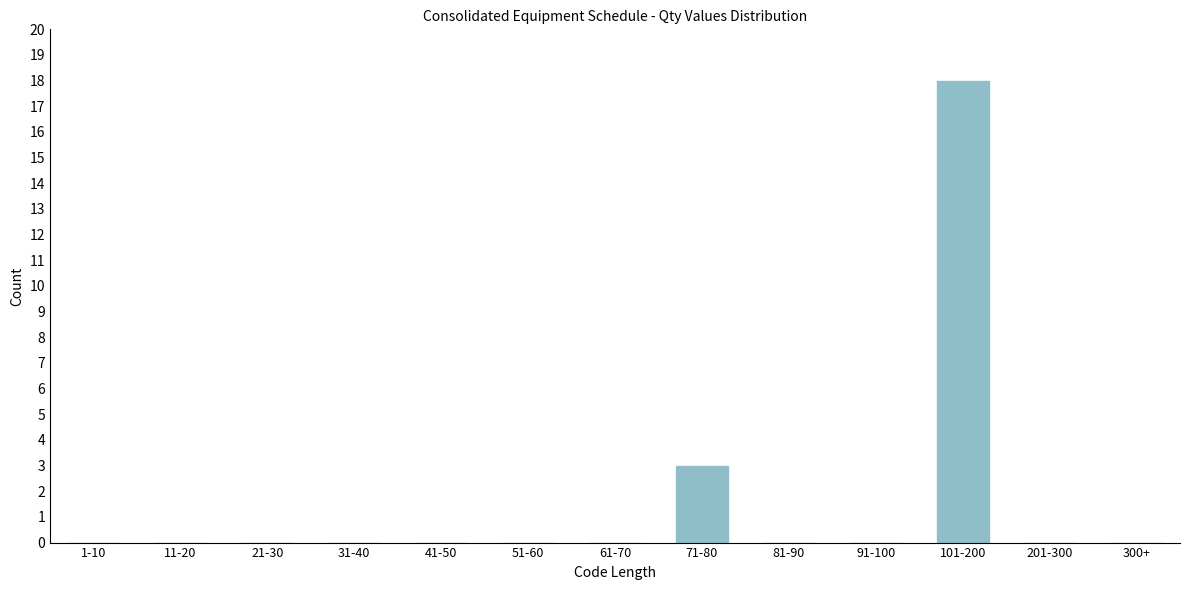

Reading left to right, extract all data points from this chart.

1-10=0	11-20=0	21-30=0	31-40=0	41-50=0	51-60=0	61-70=0	71-80=3	81-90=0	91-100=0	101-200=18	201-300=0	300+=0